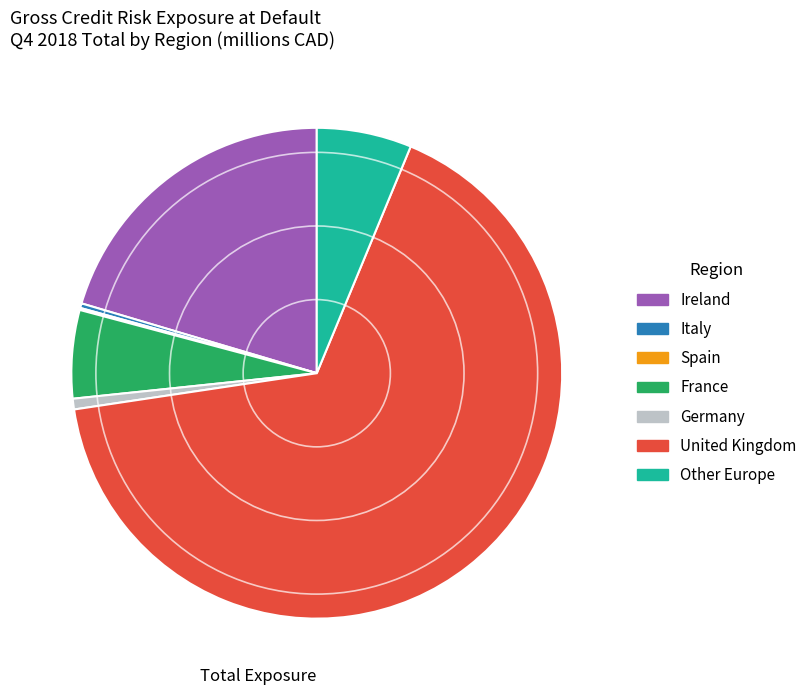

Which slice is the largest?

United Kingdom